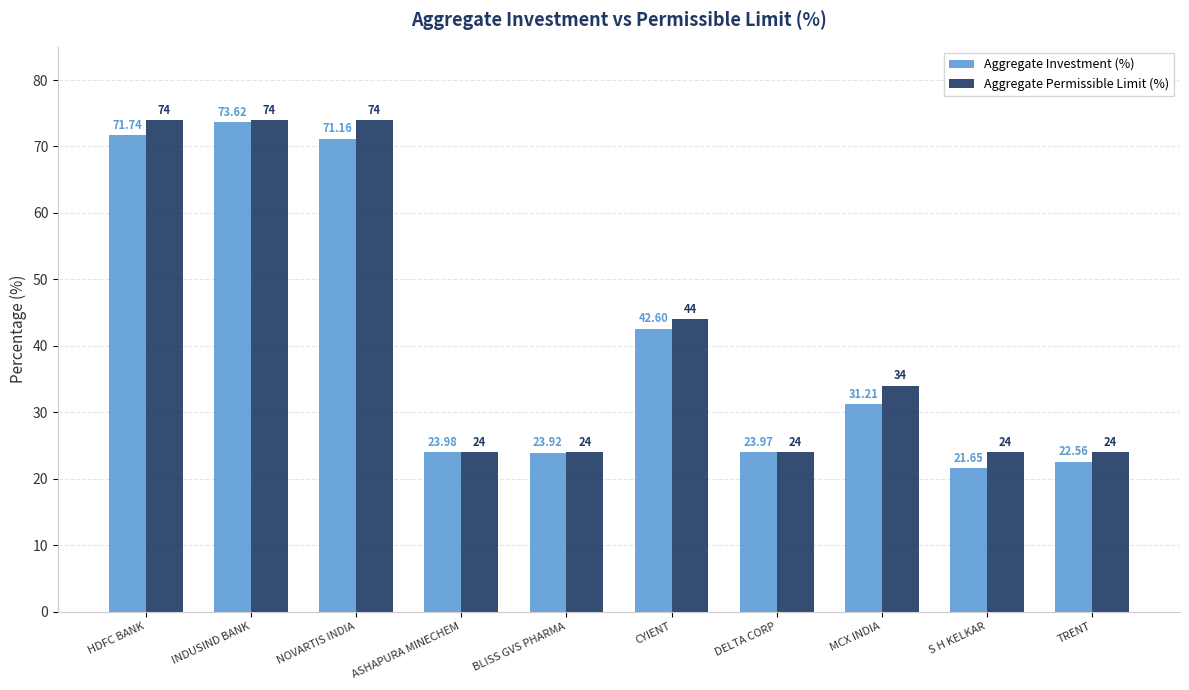

Count the number of data series in this chart.

2